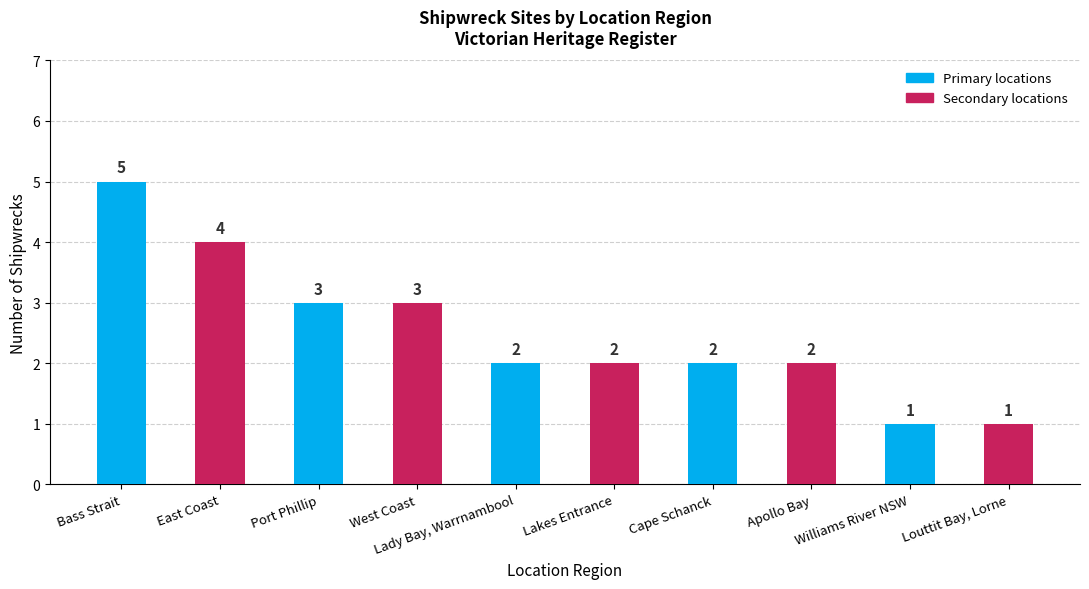

What is the change in value from Lady Bay, Warrnambool to Williams River NSW?

-1